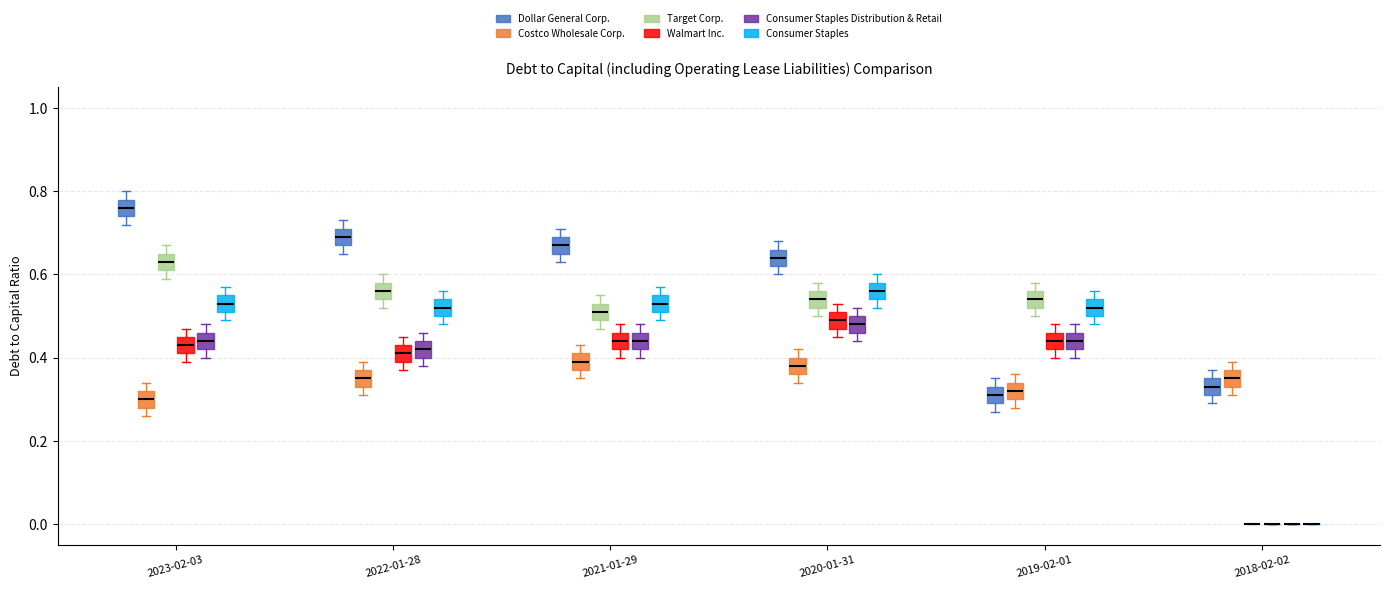

Reading left to right, read every box against the y-axis: the position of its median line, the range the box covers, and the ends of its whiskers. The values are not printed on the chart, so give them approximately, as read against the axis.

2023-02-03 (Dollar General Corp.): median 0.76, box 0.74 to 0.78, whiskers 0.72 to 0.80
2023-02-03 (Costco Wholesale Corp.): median 0.30, box 0.28 to 0.32, whiskers 0.26 to 0.34
2023-02-03 (Target Corp.): median 0.64, box 0.62 to 0.66, whiskers 0.60 to 0.68
2023-02-03 (Walmart Inc.): median 0.44, box 0.42 to 0.46, whiskers 0.40 to 0.48
2023-02-03 (Consumer Staples Distribution & Retail): median 0.44, box 0.42 to 0.46, whiskers 0.40 to 0.48
2023-02-03 (Consumer Staples): median 0.54, box 0.52 to 0.56, whiskers 0.50 to 0.58
2022-01-28 (Dollar General Corp.): median 0.70, box 0.68 to 0.72, whiskers 0.66 to 0.74
2022-01-28 (Costco Wholesale Corp.): median 0.36, box 0.34 to 0.38, whiskers 0.32 to 0.40
2022-01-28 (Target Corp.): median 0.56, box 0.54 to 0.58, whiskers 0.52 to 0.60
2022-01-28 (Walmart Inc.): median 0.42, box 0.40 to 0.44, whiskers 0.38 to 0.46
2022-01-28 (Consumer Staples Distribution & Retail): median 0.42, box 0.40 to 0.44, whiskers 0.38 to 0.46
2022-01-28 (Consumer Staples): median 0.52, box 0.50 to 0.54, whiskers 0.48 to 0.56
2021-01-29 (Dollar General Corp.): median 0.68, box 0.66 to 0.70, whiskers 0.64 to 0.72
2021-01-29 (Costco Wholesale Corp.): median 0.40, box 0.38 to 0.42, whiskers 0.36 to 0.44
2021-01-29 (Target Corp.): median 0.52, box 0.50 to 0.54, whiskers 0.48 to 0.56
2021-01-29 (Walmart Inc.): median 0.44, box 0.42 to 0.46, whiskers 0.40 to 0.48
2021-01-29 (Consumer Staples Distribution & Retail): median 0.44, box 0.42 to 0.46, whiskers 0.40 to 0.48
2021-01-29 (Consumer Staples): median 0.54, box 0.52 to 0.56, whiskers 0.50 to 0.58
2020-01-31 (Dollar General Corp.): median 0.64, box 0.62 to 0.66, whiskers 0.60 to 0.68
2020-01-31 (Costco Wholesale Corp.): median 0.38, box 0.36 to 0.40, whiskers 0.34 to 0.42
2020-01-31 (Target Corp.): median 0.54, box 0.52 to 0.56, whiskers 0.50 to 0.58
2020-01-31 (Walmart Inc.): median 0.50, box 0.48 to 0.52, whiskers 0.46 to 0.54
2020-01-31 (Consumer Staples Distribution & Retail): median 0.48, box 0.46 to 0.50, whiskers 0.44 to 0.52
2020-01-31 (Consumer Staples): median 0.56, box 0.54 to 0.58, whiskers 0.52 to 0.60
2019-02-01 (Dollar General Corp.): median 0.32, box 0.30 to 0.34, whiskers 0.28 to 0.36
2019-02-01 (Costco Wholesale Corp.): median 0.32, box 0.30 to 0.34, whiskers 0.28 to 0.36
2019-02-01 (Target Corp.): median 0.54, box 0.52 to 0.56, whiskers 0.50 to 0.58
2019-02-01 (Walmart Inc.): median 0.44, box 0.42 to 0.46, whiskers 0.40 to 0.48
2019-02-01 (Consumer Staples Distribution & Retail): median 0.44, box 0.42 to 0.46, whiskers 0.40 to 0.48
2019-02-01 (Consumer Staples): median 0.52, box 0.50 to 0.54, whiskers 0.48 to 0.56
2018-02-02 (Dollar General Corp.): median 0.34, box 0.32 to 0.36, whiskers 0.30 to 0.38
2018-02-02 (Costco Wholesale Corp.): median 0.36, box 0.34 to 0.38, whiskers 0.32 to 0.40
2018-02-02 (Target Corp.): box collapsed to a line at 0.00, whiskers 0.00 to 0.00
2018-02-02 (Walmart Inc.): box collapsed to a line at 0.00, whiskers 0.00 to 0.00
2018-02-02 (Consumer Staples Distribution & Retail): box collapsed to a line at 0.00, whiskers 0.00 to 0.00
2018-02-02 (Consumer Staples): box collapsed to a line at 0.00, whiskers 0.00 to 0.00